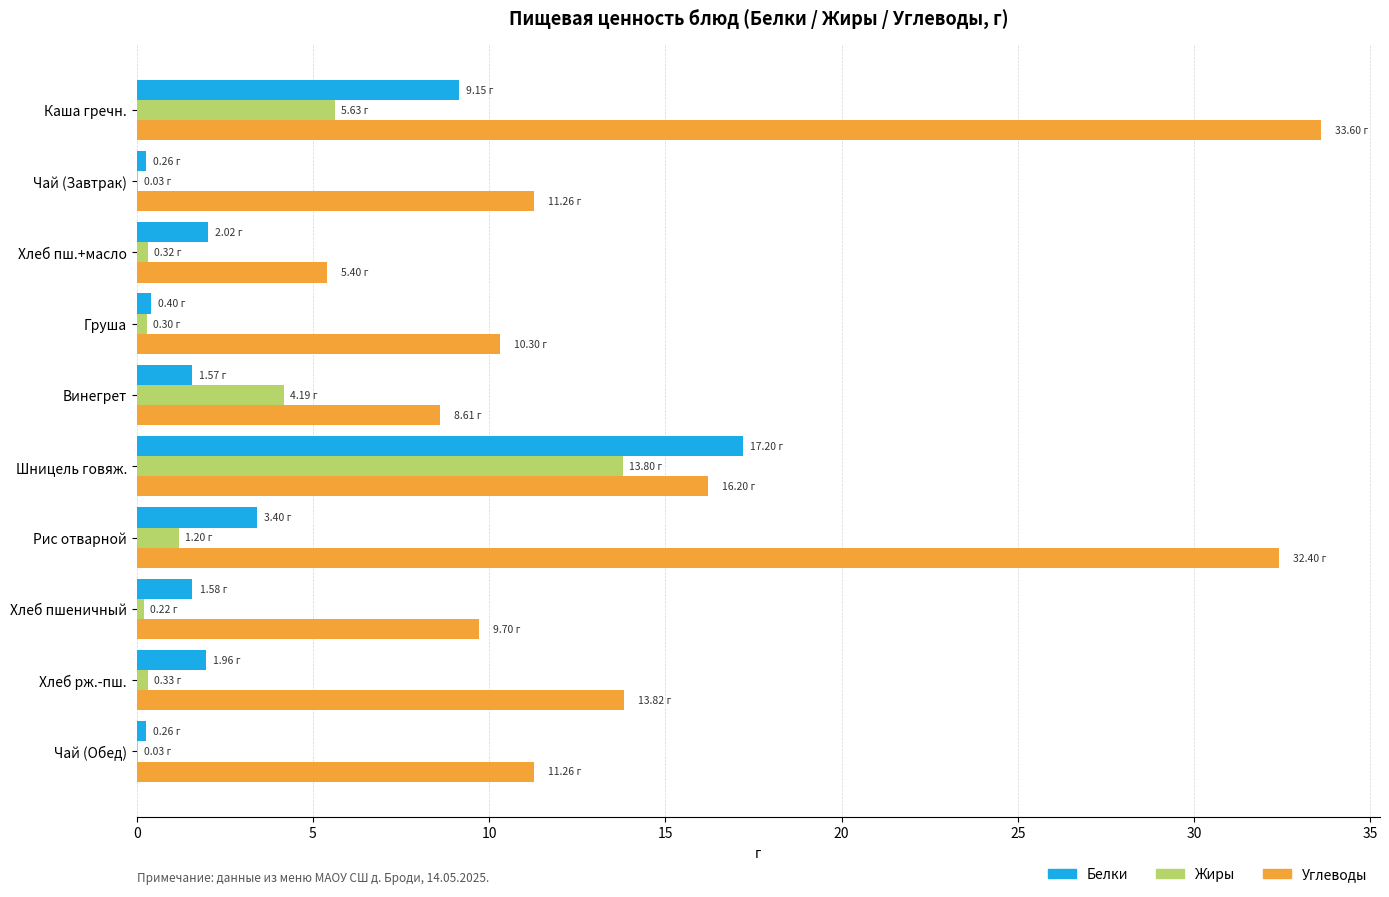

Which series has the largest total across all categories?

Углеводы